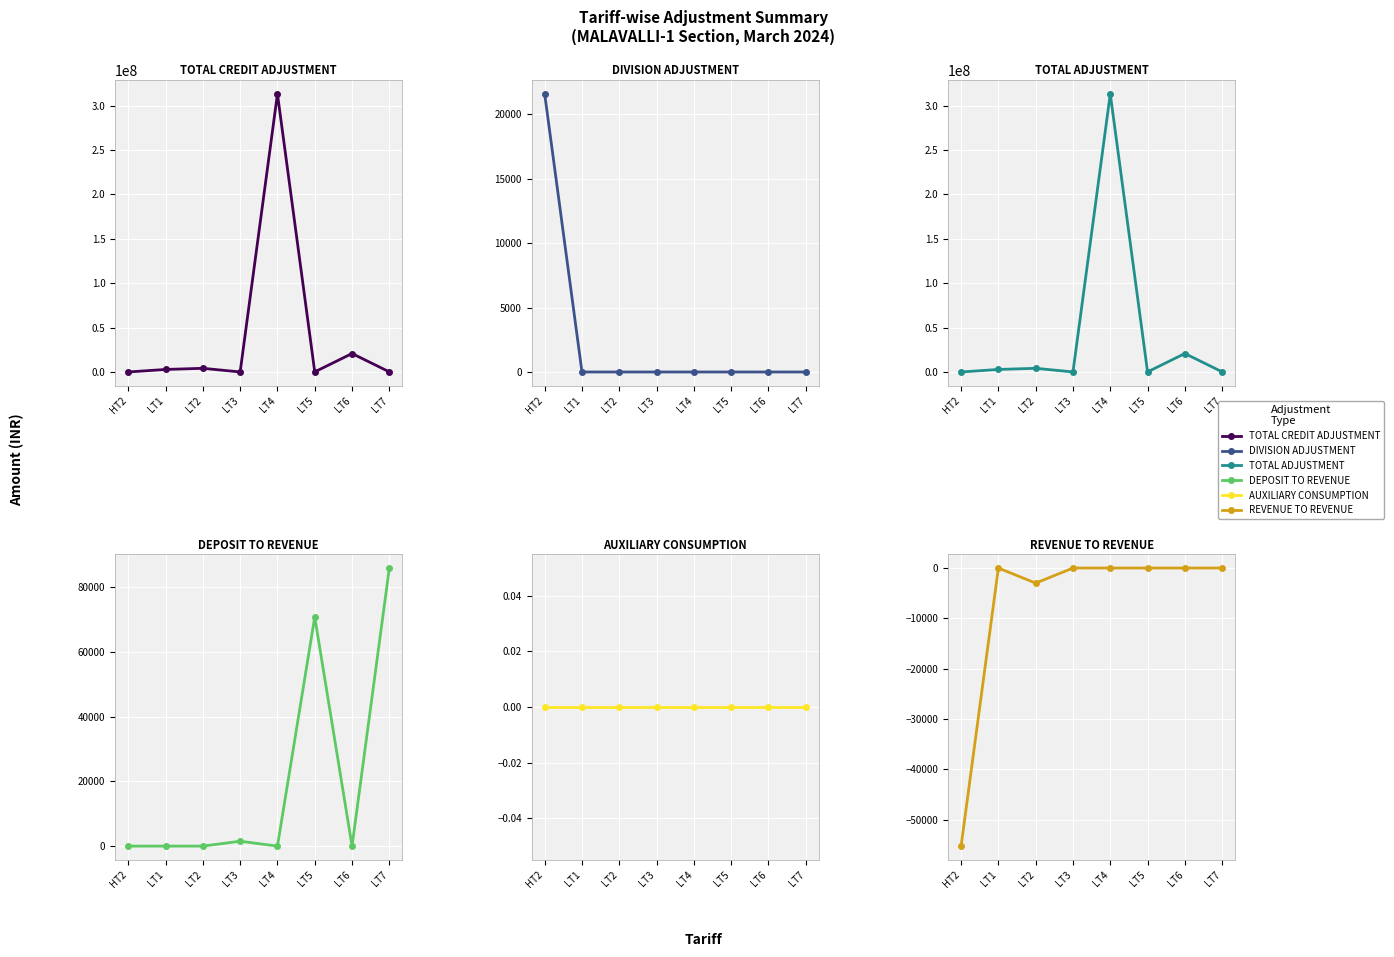

After their last crossing, which series has the higher values: TOTAL CREDIT ADJUSTMENT or DIVISION ADJUSTMENT?

TOTAL CREDIT ADJUSTMENT